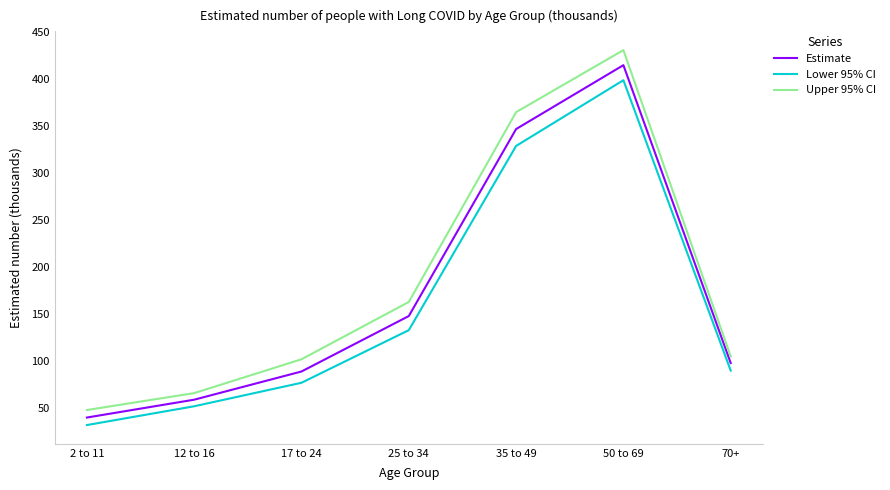

Reading left to right, list all the values displayed in this chart.

Estimate: 40	59	89	148	347	415	98
Lower 95% CI: 32	52	77	133	329	399	90
Upper 95% CI: 48	66	102	163	365	431	105